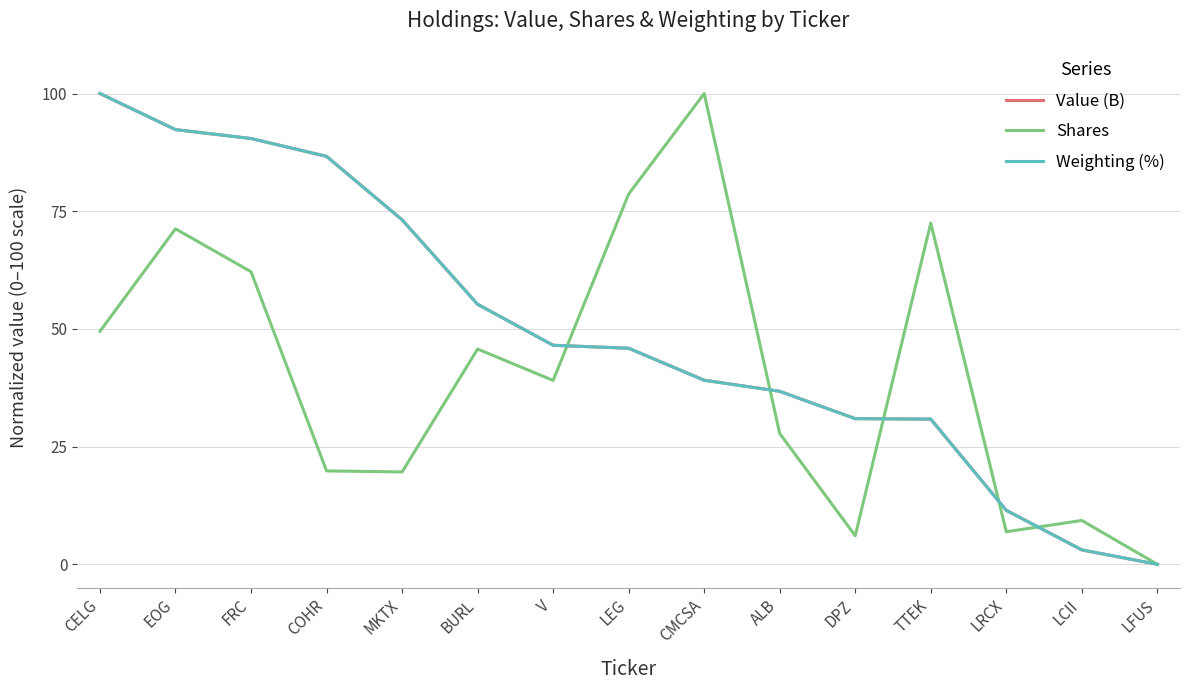

At which category is the sum across all series the highest?

EOG